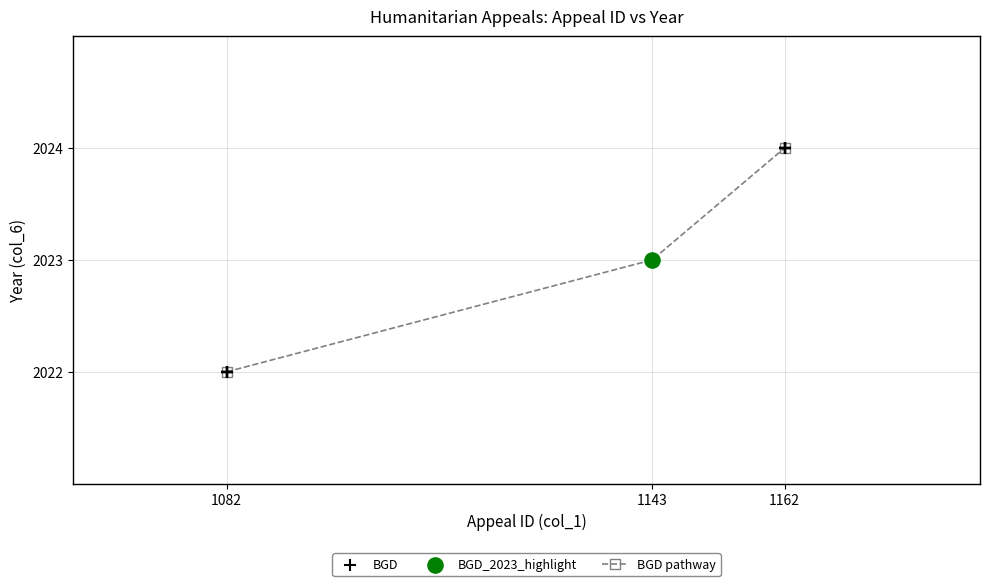

Approximately how many times larger is the value at 1143 compared to 1162?

1.0